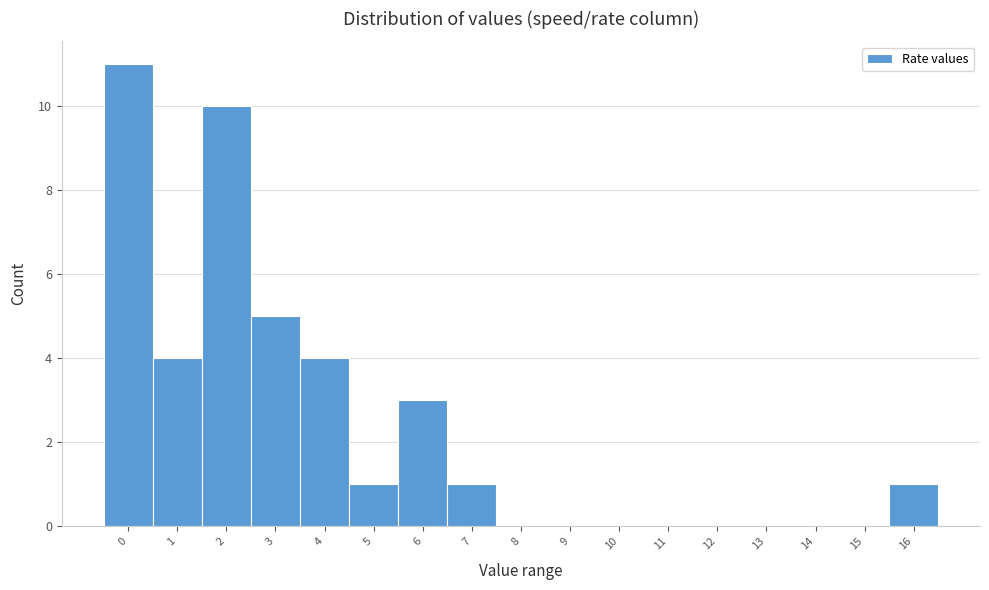

Reading left to right, transcribe all the data shown in this chart.

0=11	1=4	2=10	3=5	4=4	5=1	6=3	7=1	8=0	9=0	10=0	11=0	12=0	13=0	14=0	15=0	16=1